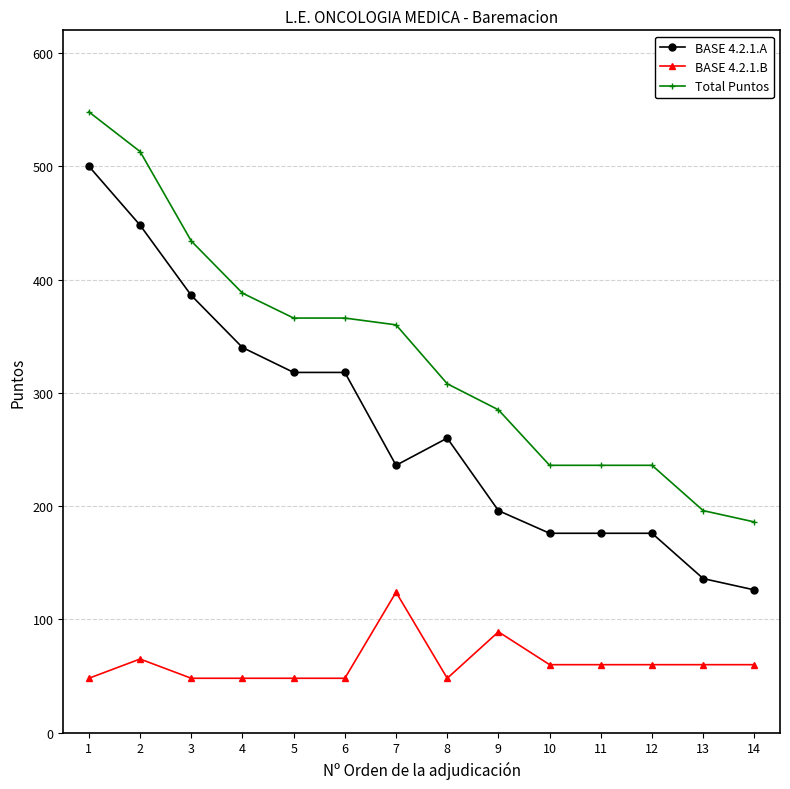

Reading right to left, what are all the values shown in this chart?

BASE 4.2.1.A: 14=126	13=136	12=176	11=176	10=176	9=196	8=260	7=236	6=318	5=318	4=340	3=386	2=448	1=500
BASE 4.2.1.B: 14=60	13=60	12=60	11=60	10=60	9=89	8=48	7=124	6=48	5=48	4=48	3=48	2=65	1=48
Total Puntos: 14=186	13=196	12=236	11=236	10=236	9=285	8=308	7=360	6=366	5=366	4=388	3=434	2=513	1=548